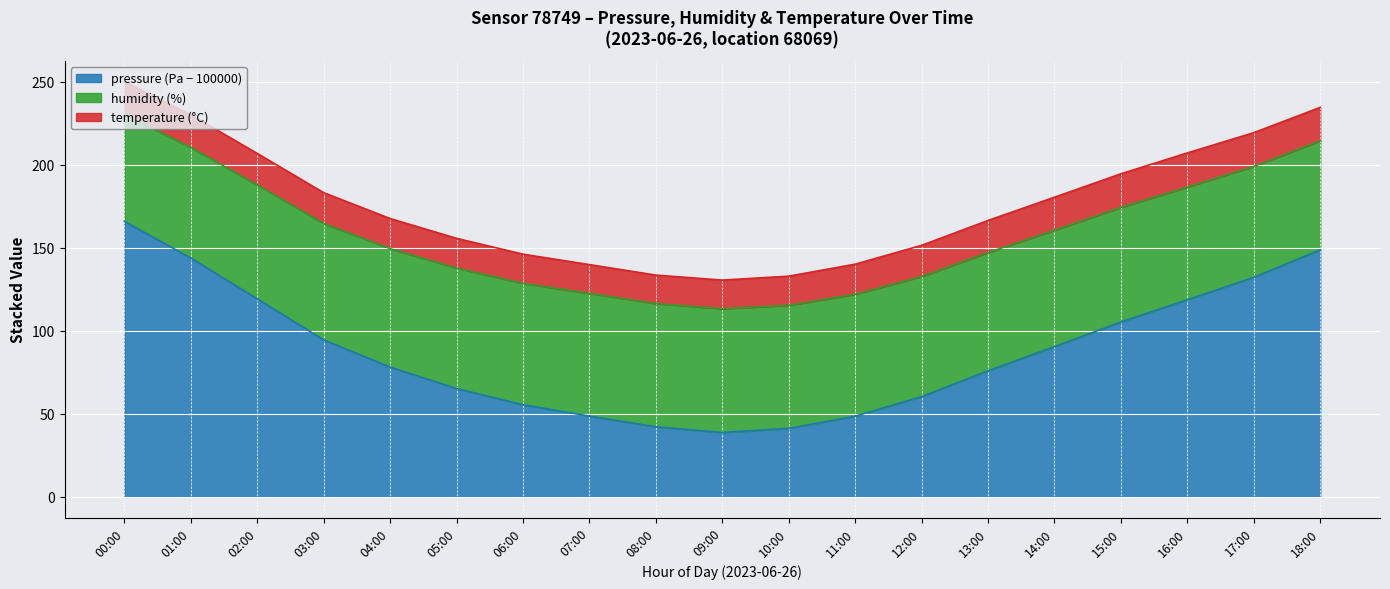

At which category does the chart reach its peak across all series?

00:00